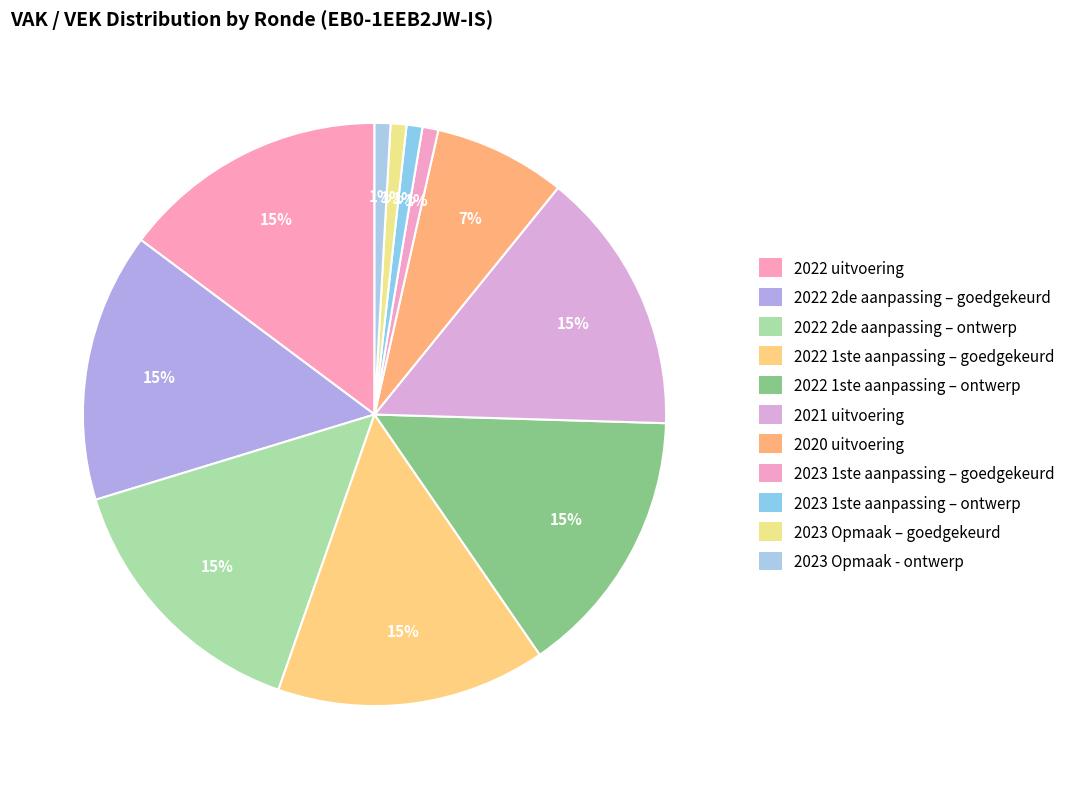

Between 2023 Opmaak - ontwerp and 2023 Opmaak – goedgekeurd, which is larger?

2023 Opmaak - ontwerp